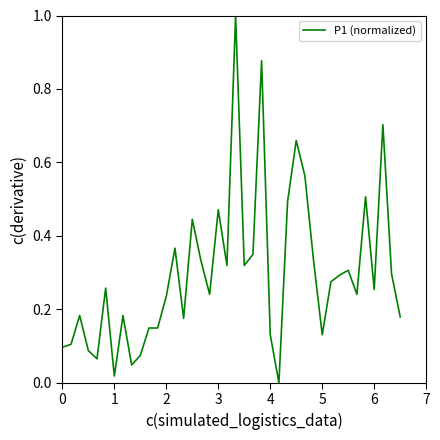

What is the greatest value displayed?

1.0